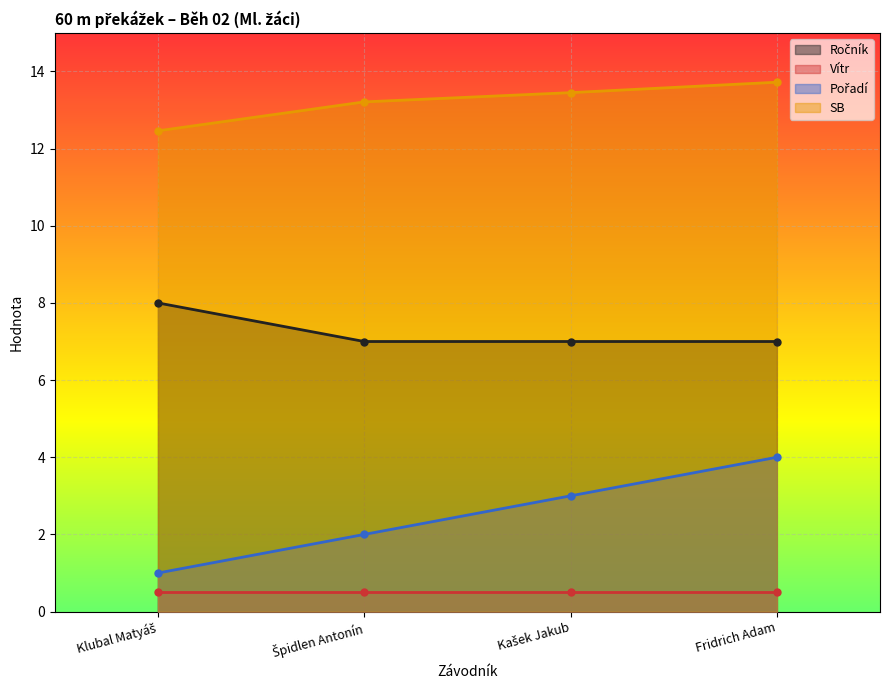

The value of Pořadí at Špidlen Antonín is 0.6. True or false?

False